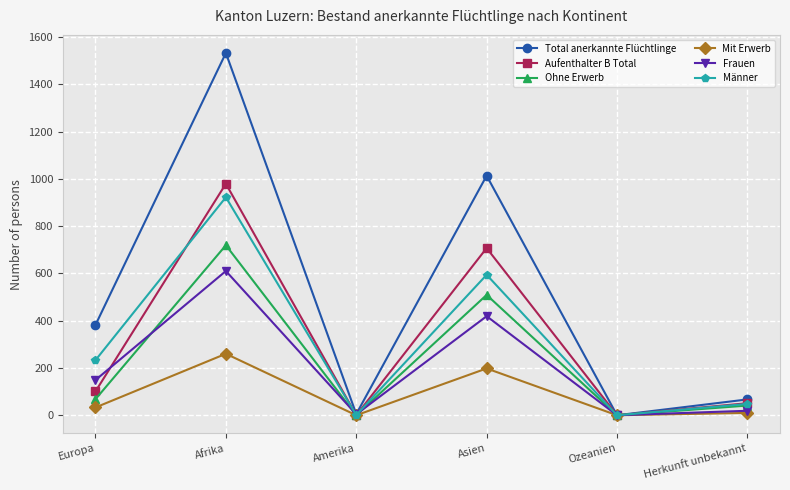

What is the difference between the maximum and second lowest values in the Ohne Erwerb series?

719